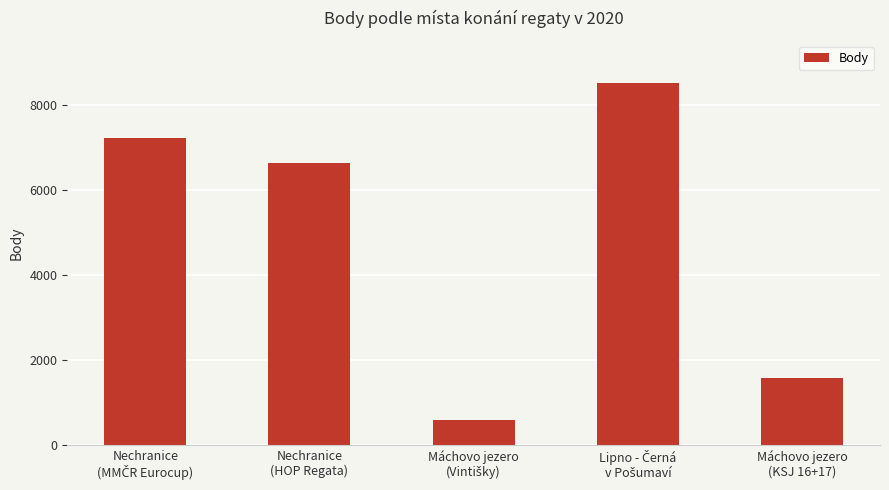

How many distinct data groups are displayed?

1